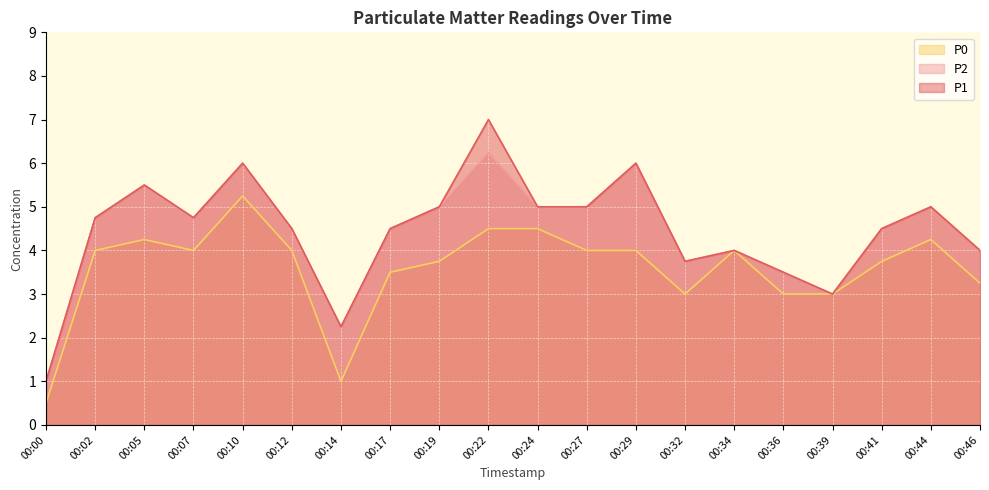

Reading right to left, what are all the values shown in this chart?

P1: 4.0	5.0	4.5	3.0	3.5	4.0	3.8	6.0	5.0	5.0	7.0	5.0	4.5	2.2	4.5	6.0	4.8	5.5	4.8	1.0
P2: 4.0	5.0	4.5	3.0	3.5	4.0	3.8	6.0	5.0	5.0	6.2	5.0	4.5	2.2	4.5	6.0	4.8	5.5	4.8	1.0
P0: 3.2	4.2	3.8	3.0	3.0	4.0	3.0	4.0	4.0	4.5	4.5	3.8	3.5	1.0	4.0	5.2	4.0	4.2	4.0	0.5